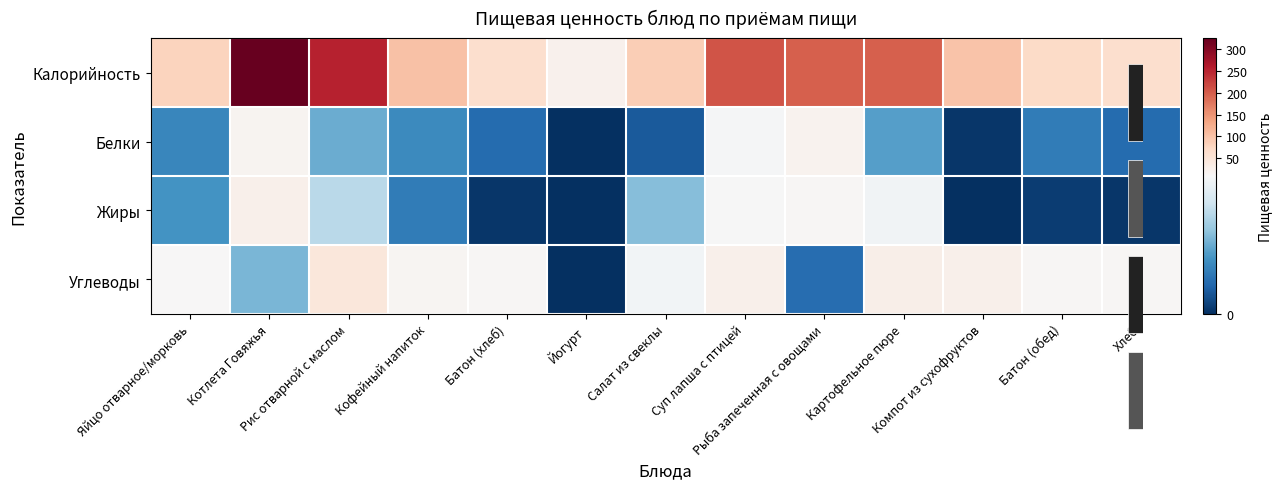

The value of Углеводы at Салат из свеклы is 4.4. True or false?

False